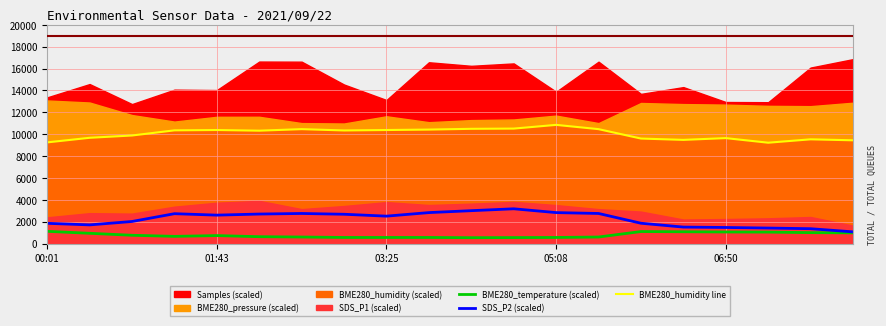

True or false: BME280_temperature (scaled) and BME280_humidity line cross at least once.

False